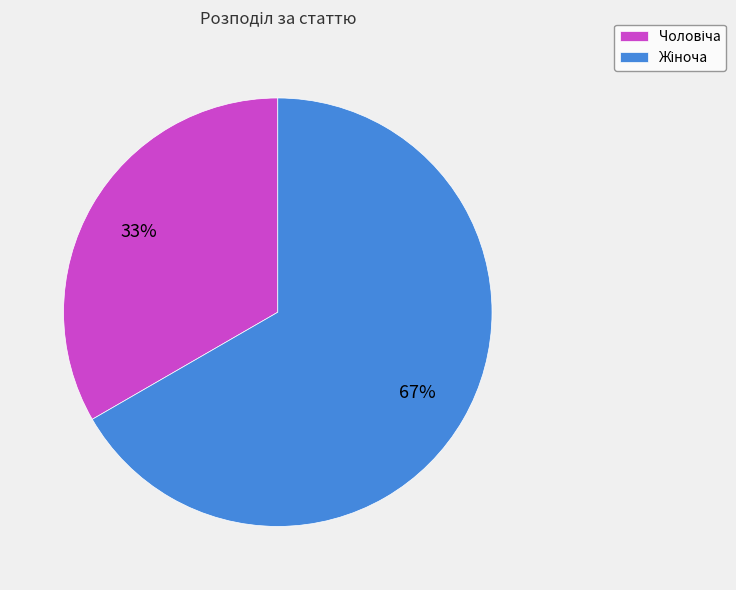

To the nearest percent, what is the average slice percentage?

50%